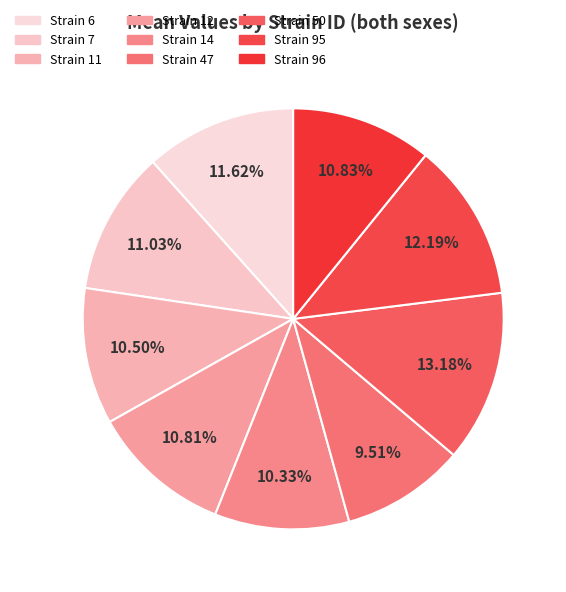

How many segments does this pie chart have?

9